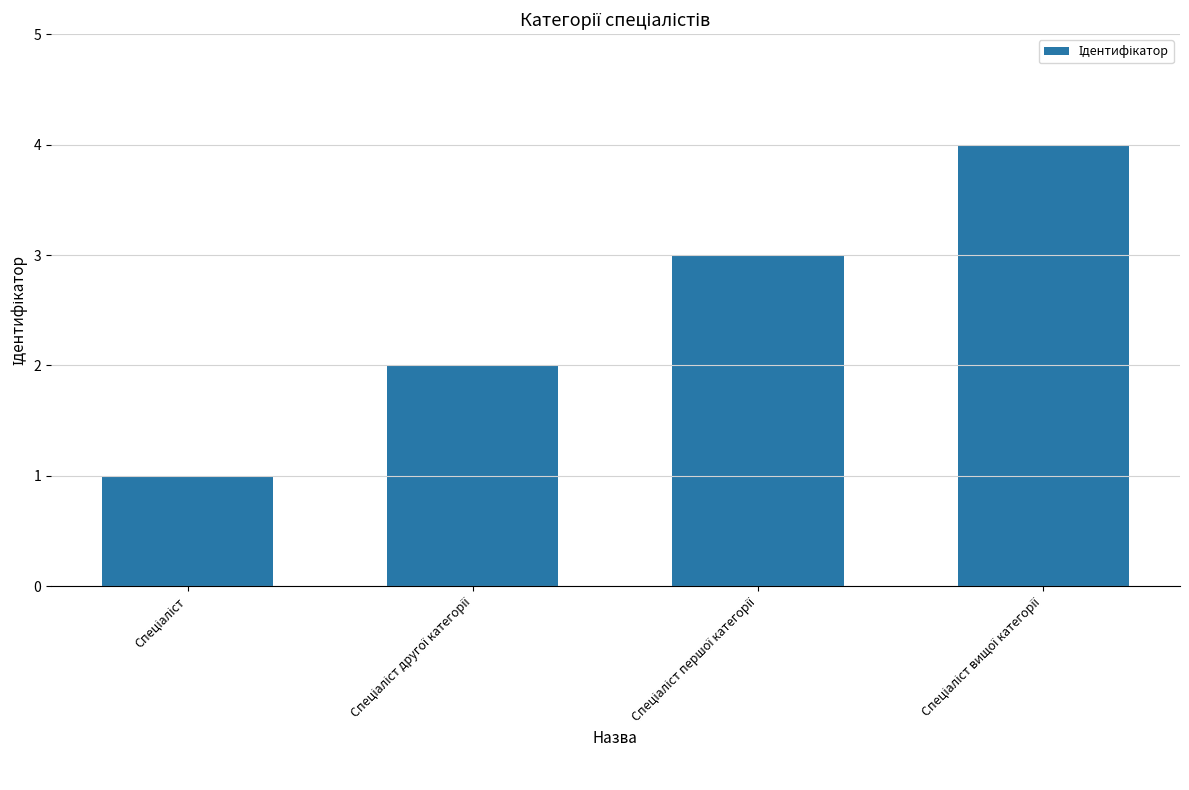

What is the sum of all values?

10